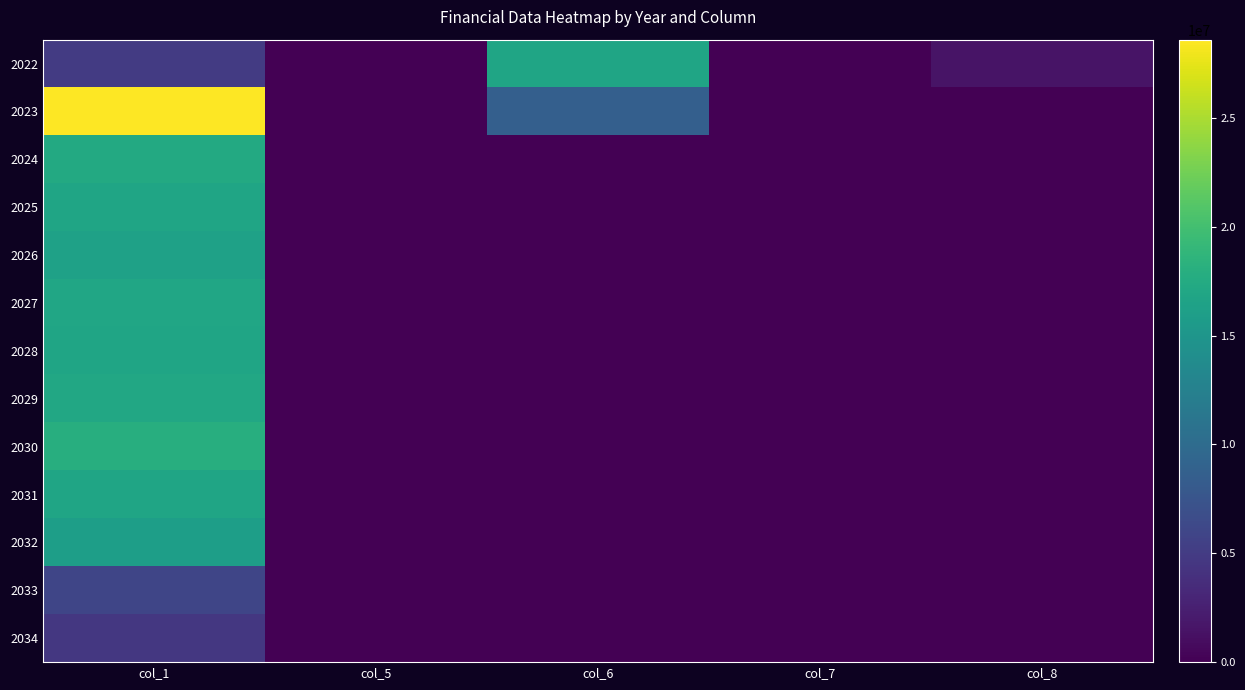

At which category is the sum across all series the highest?

col_1